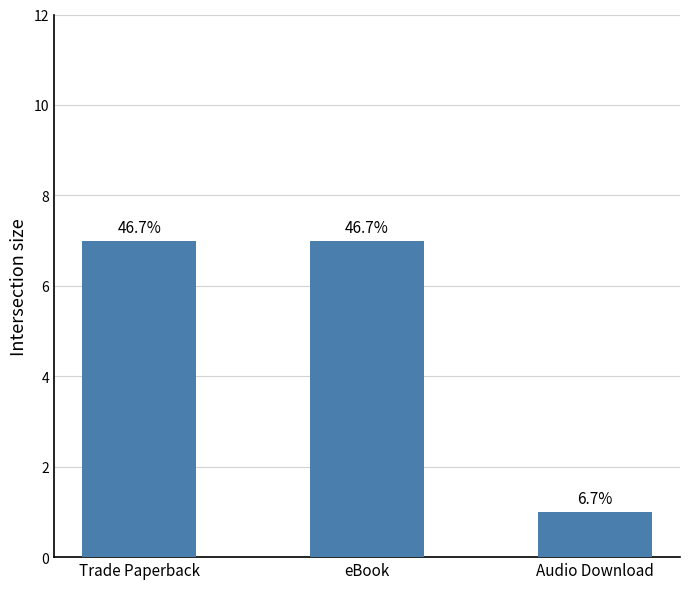

What value does the data have at Trade Paperback?

7